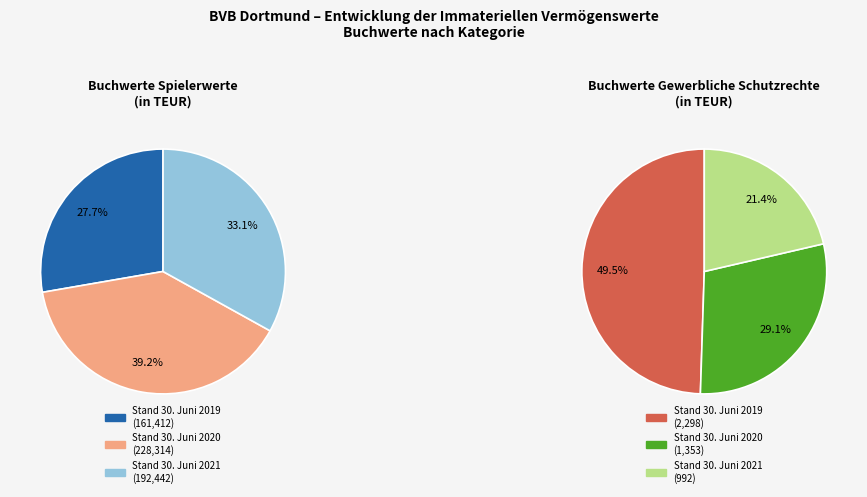

Do Stand 30. Juni 2021 and Stand 30. Juni 2020 together represent more than half of the pie?

Yes